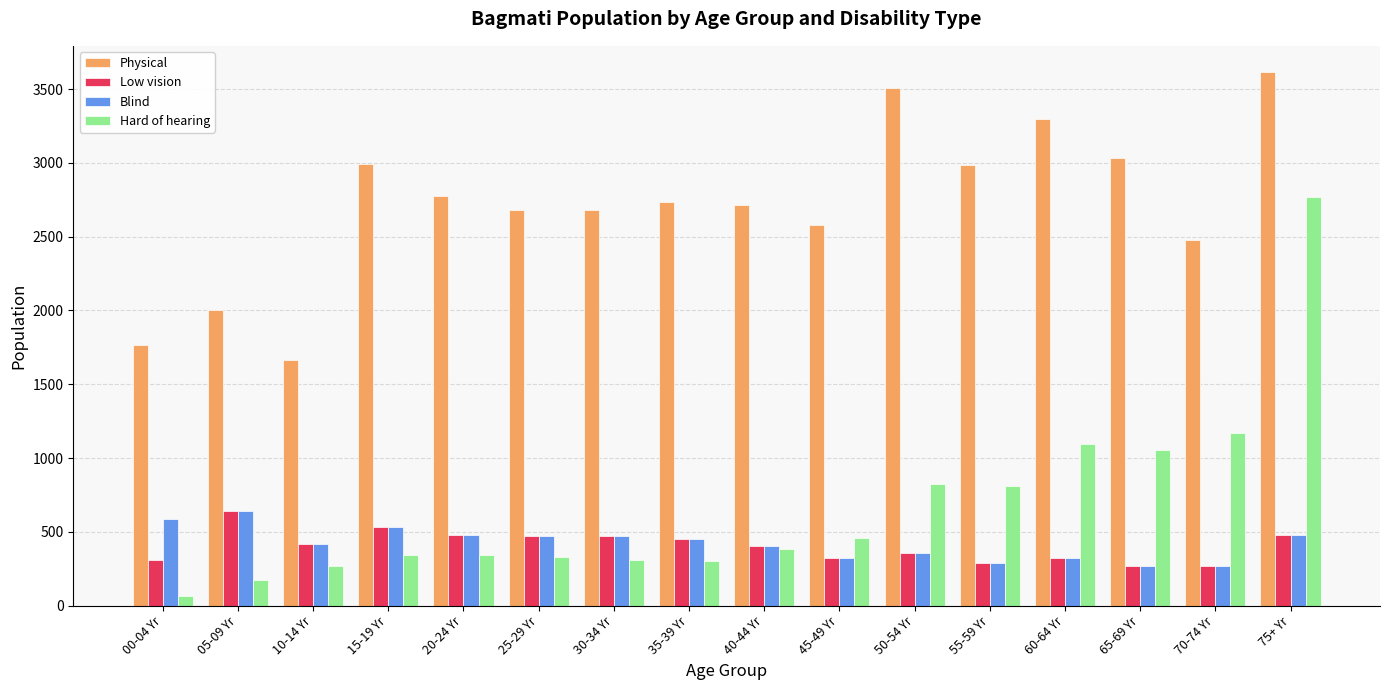

Is it true that Low vision equals 322 at 60-64 Yr?

True